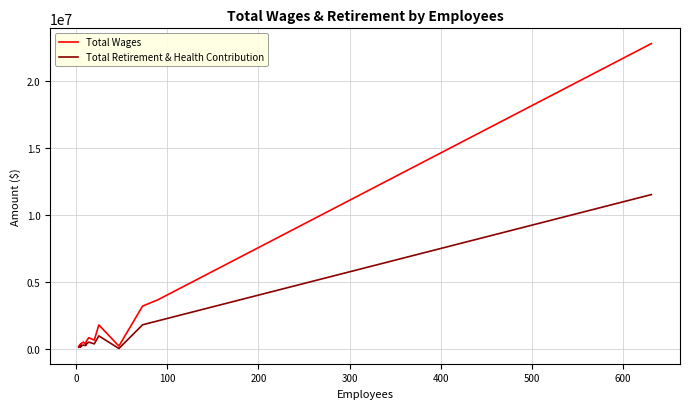

The Total Retirement & Health Contribution series shows 2690 at 11. True or false?

False